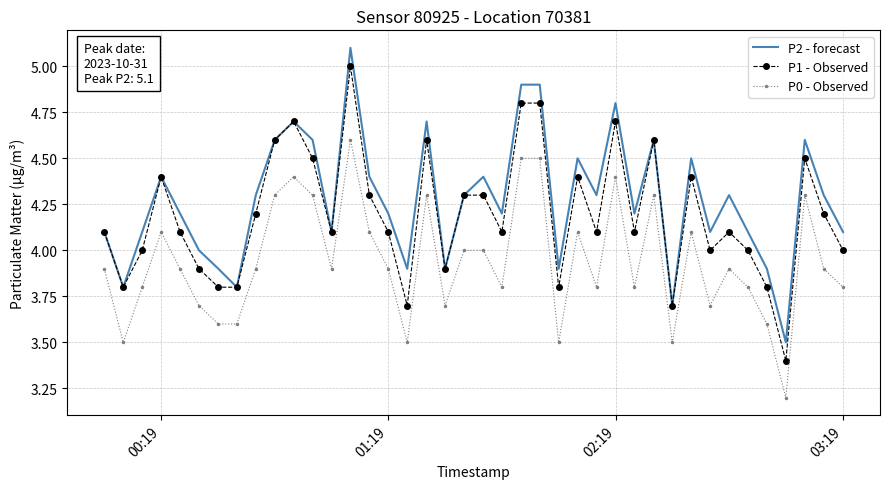

What is the difference between the maximum and minimum values in the P1 - Observed series?

1.6